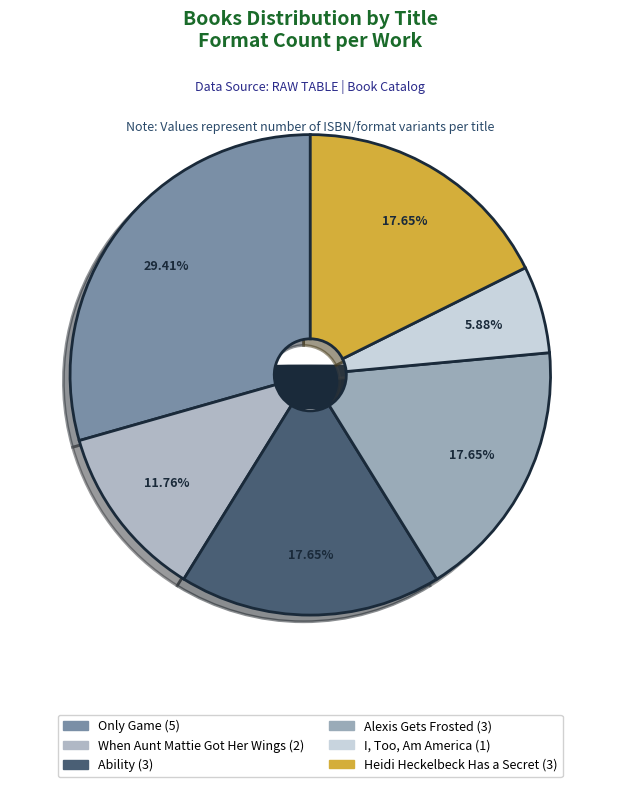

How many segments does this pie chart have?

6